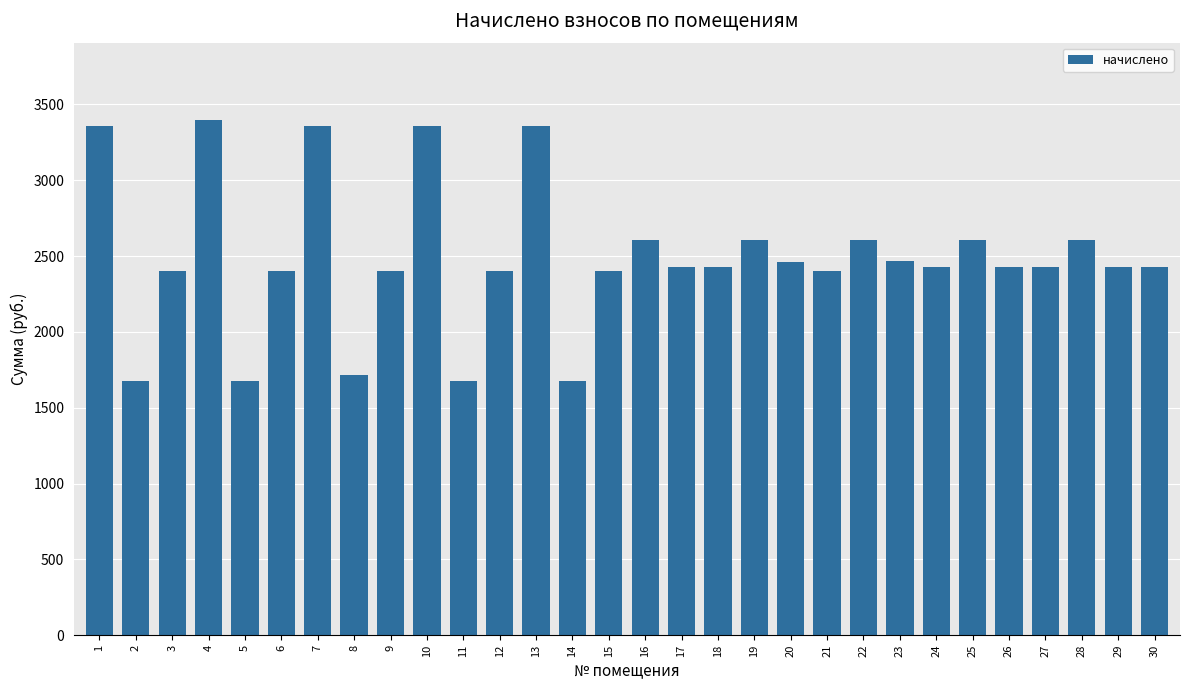

What is the minimum value shown in the chart?

1677.2